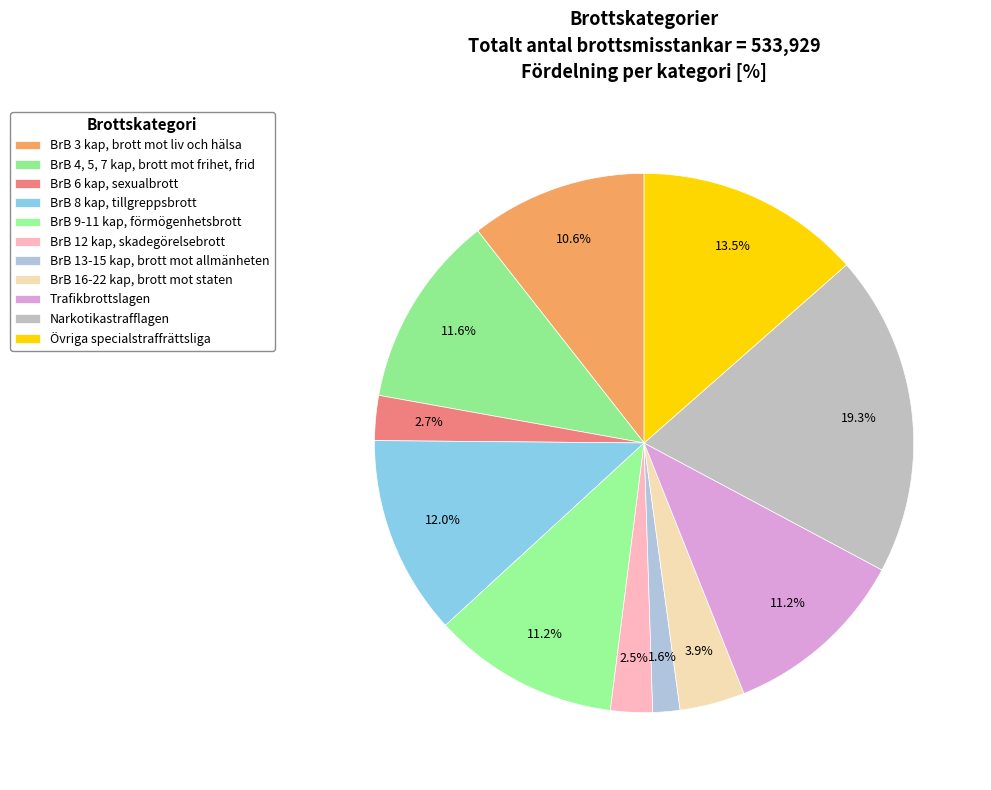

Count the number of slices in the pie.

11